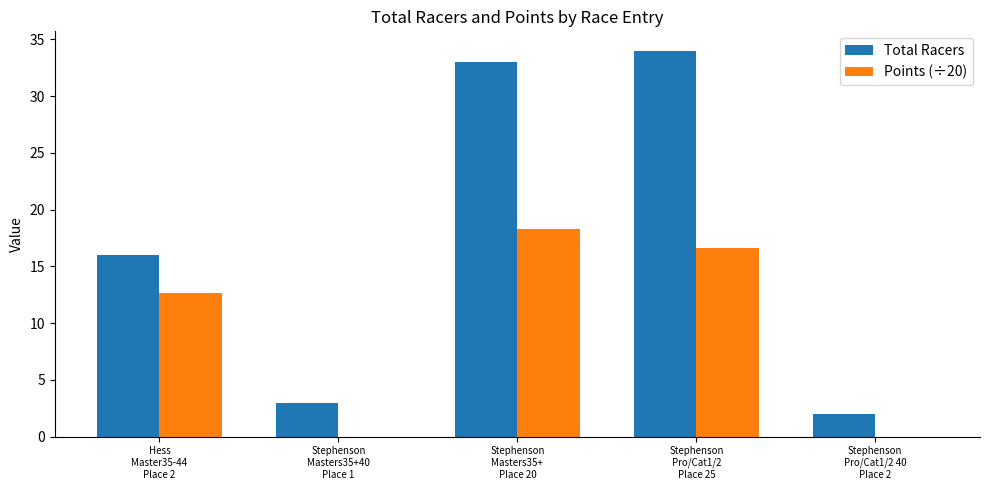

Which series has the largest total across all categories?

Total Racers